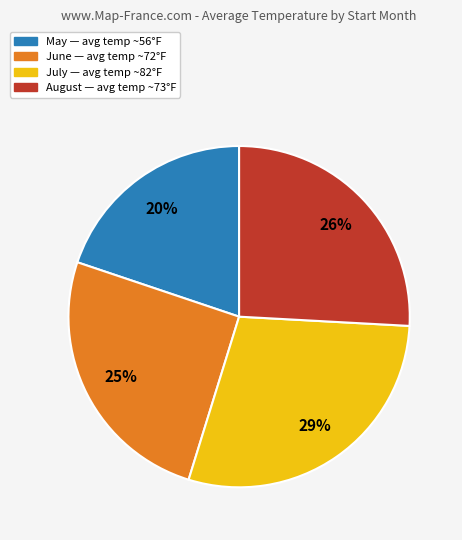

Does any single category account for the majority?

No